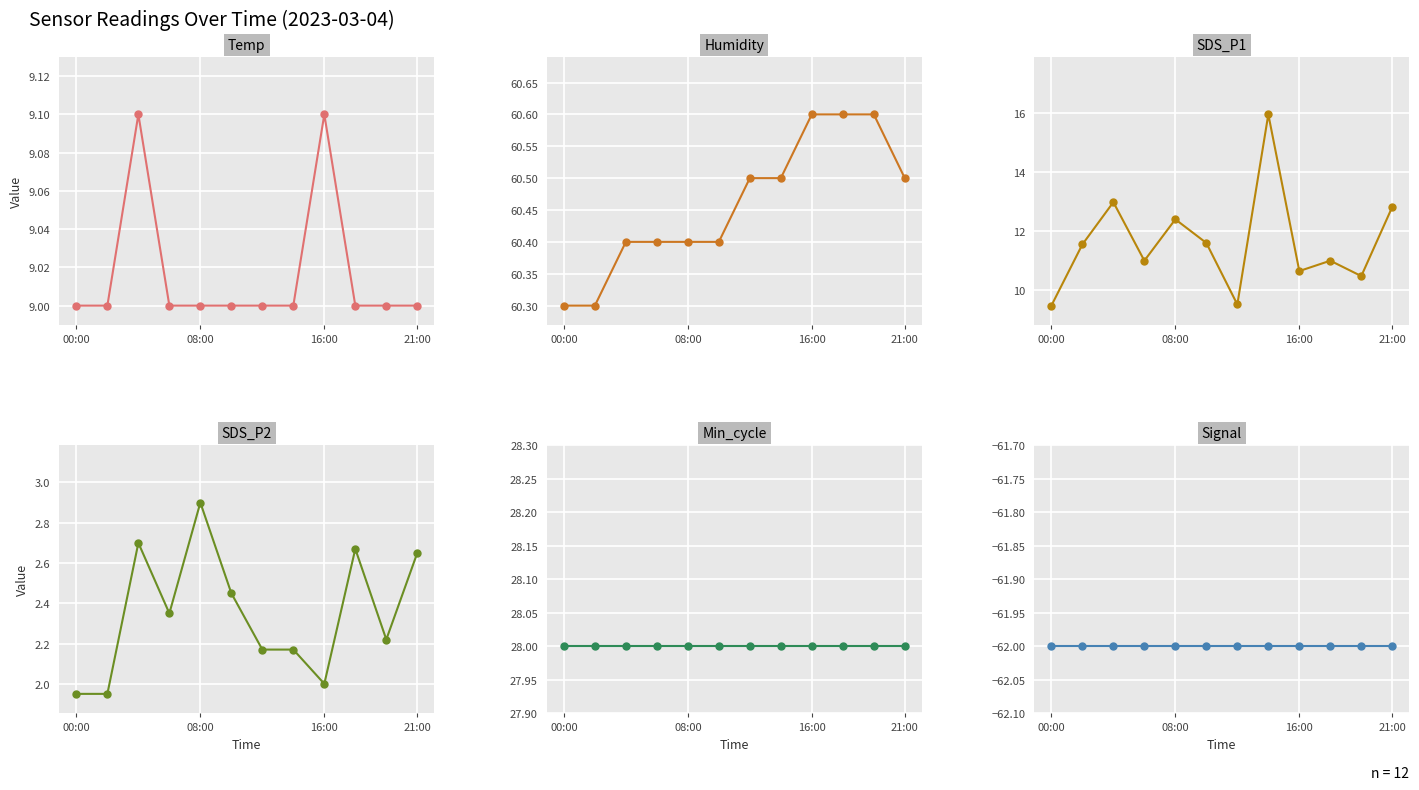

What is the difference between the maximum and minimum values in the SDS_P2 series?

0.9